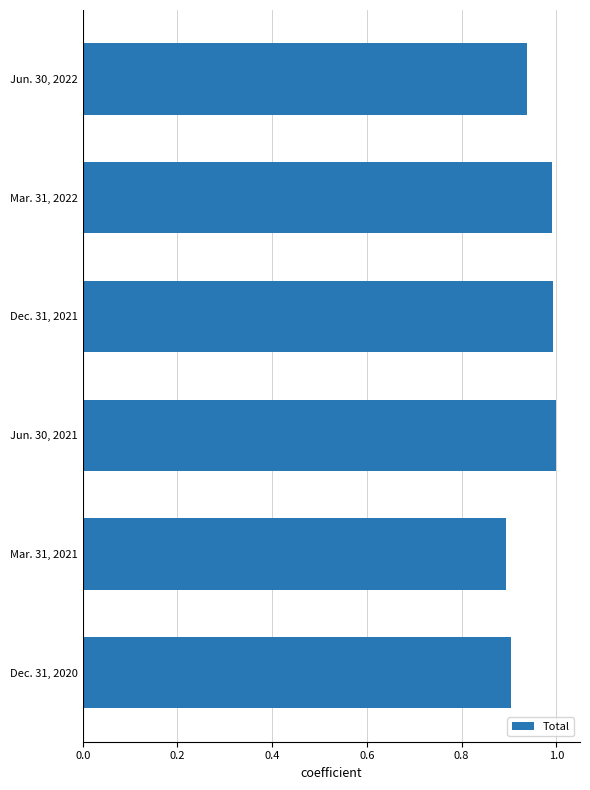

What is the average value?

1.0